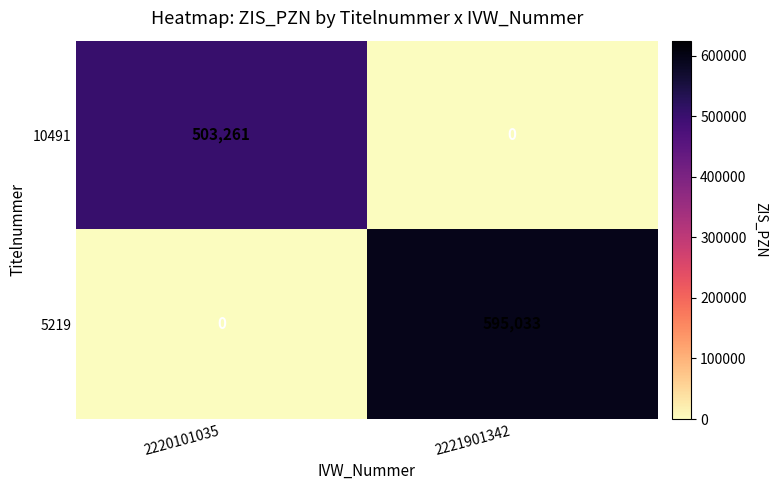

True or false: 5219 has a value of 217374 at 2220101035.

False